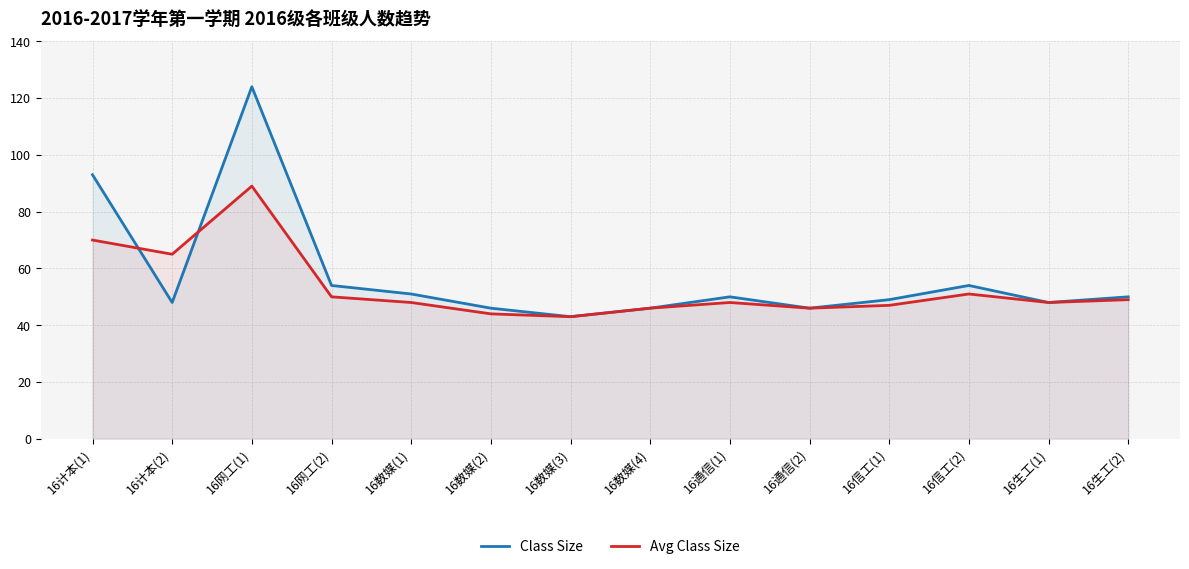

What is the total value across all series at 16数媒(4)?

92